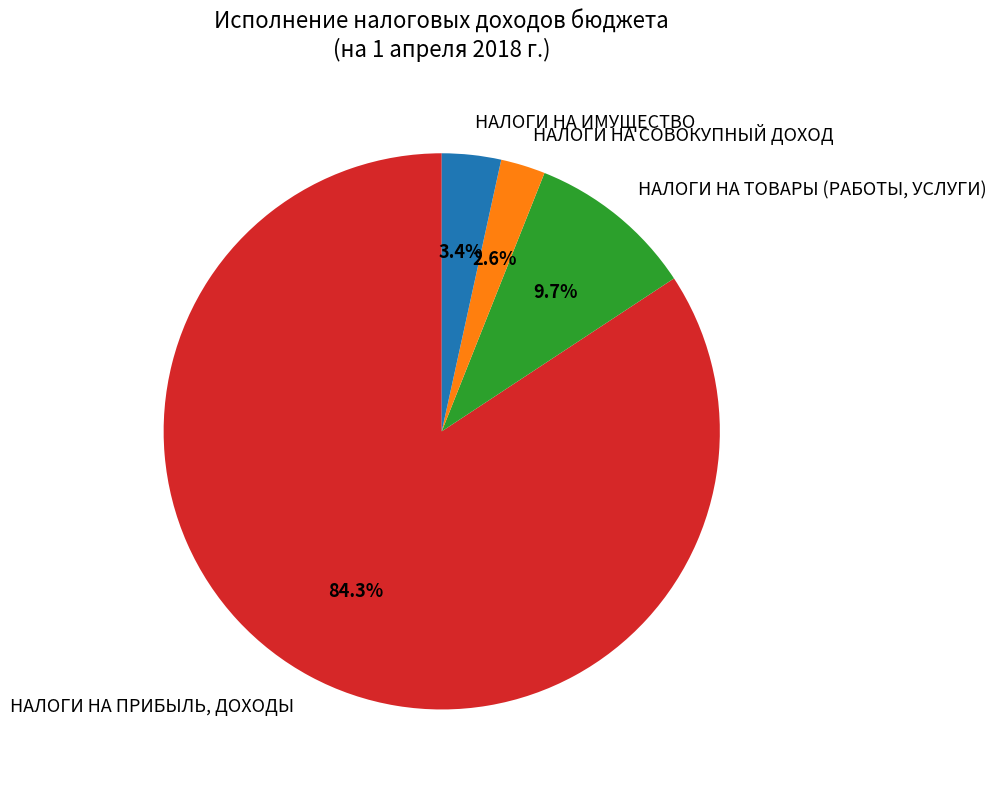

What is the ratio of the value at НАЛОГИ НА ИМУЩЕСТВО to the value at НАЛОГИ НА ТОВАРЫ (РАБОТЫ, УСЛУГИ)?

0.4